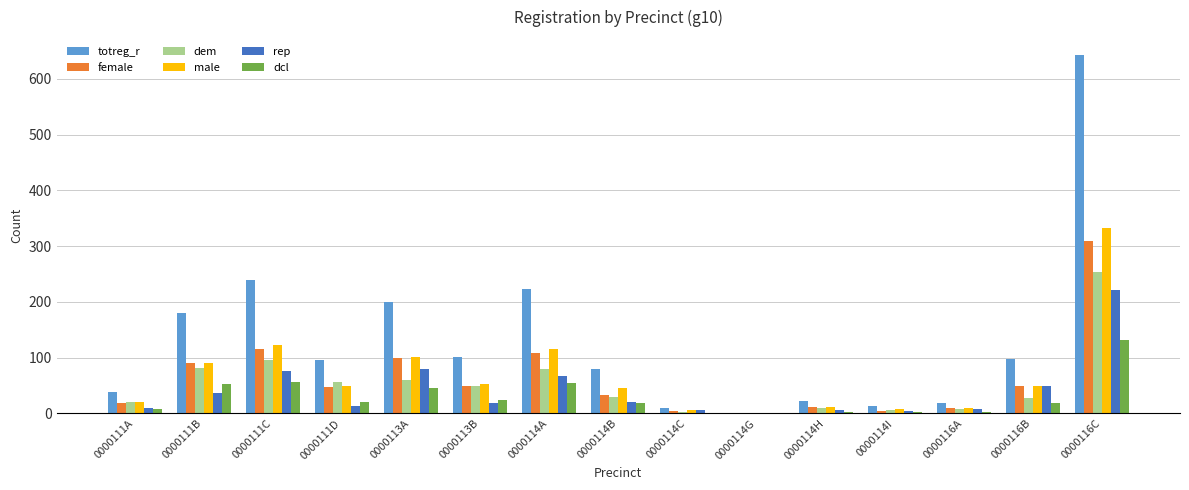

True or false: totreg_r has a value of 61 at 0000113B.

False